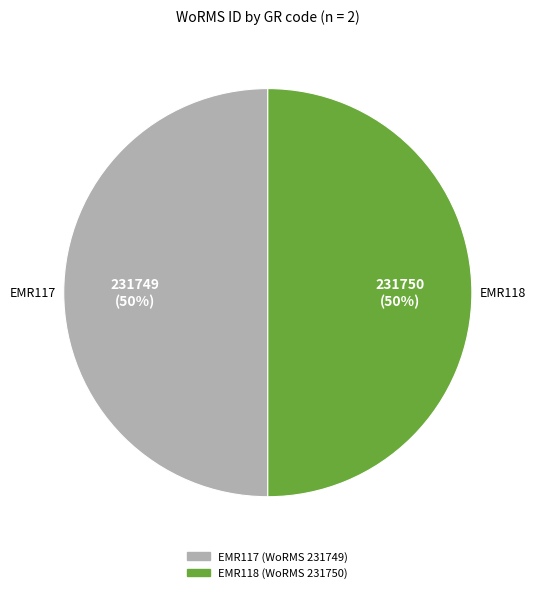

Count the number of slices in the pie.

2